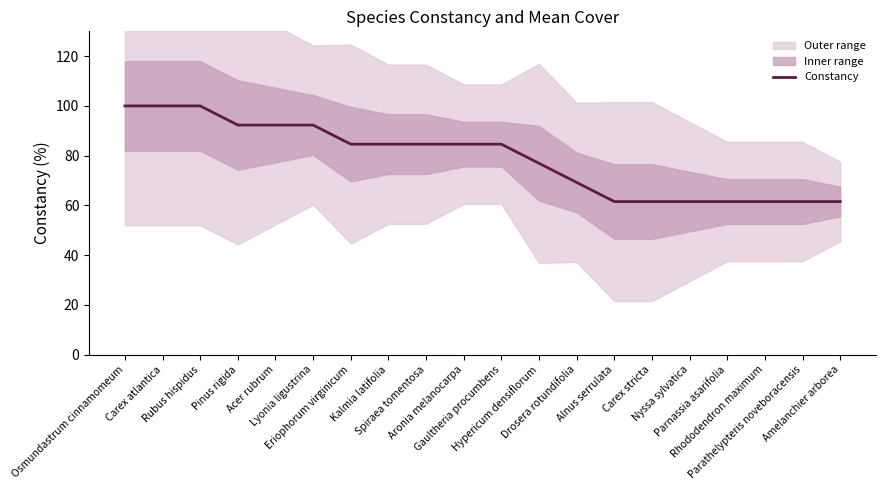

What is the difference between the second highest and minimum values?

38.5